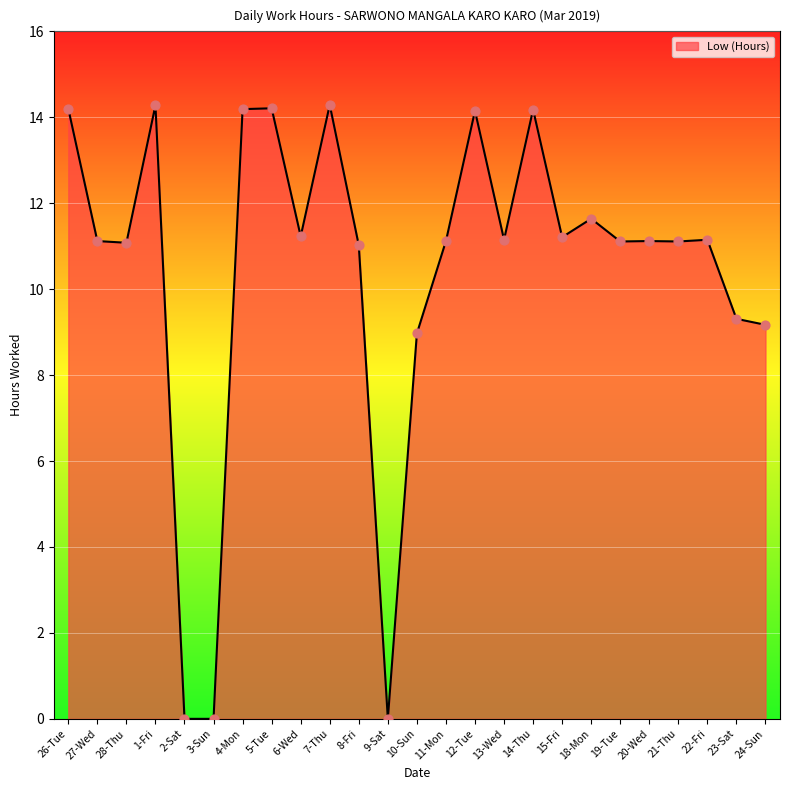

Approximately how many times larger is the value at 15-Fri compared to 8-Fri?

1.0